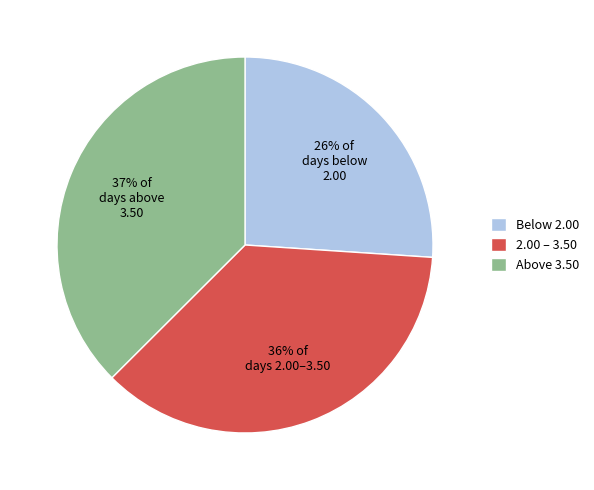

Which has a higher value, 36% of days 2.00–3.50 or 26% of days below 2.00?

36% of days 2.00–3.50